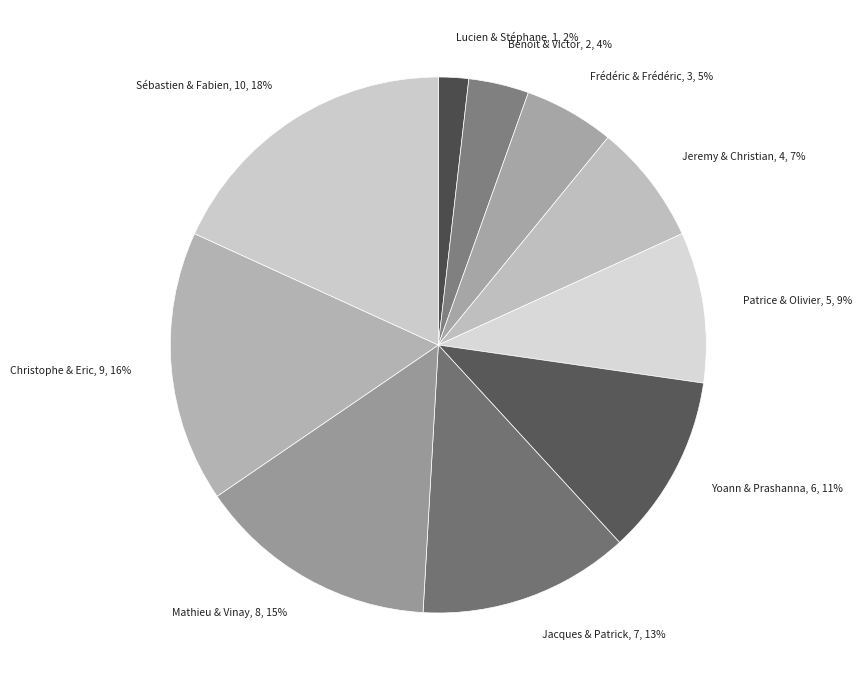

Is it true that Lucien & Stéphane is 2% of the pie?

True